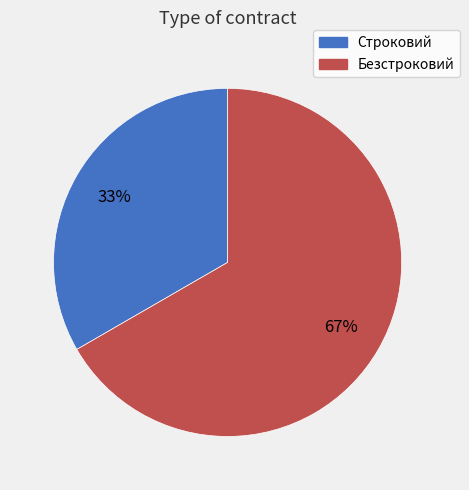

Rank the categories by value from lowest to highest.

Строковий, Безстроковий